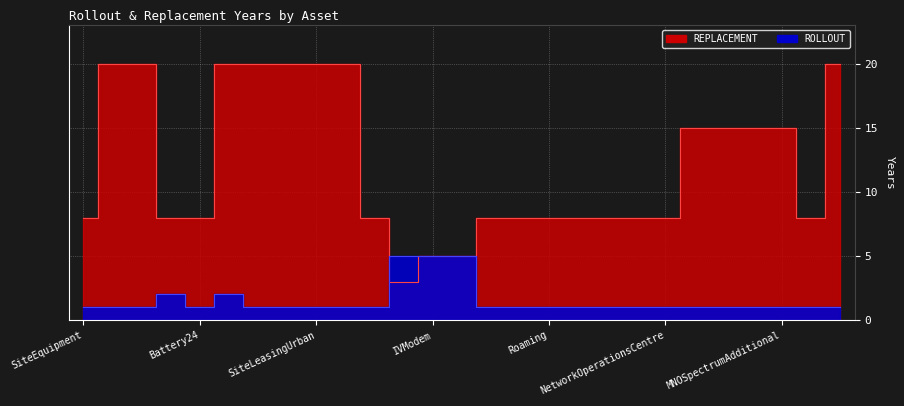

At which category does ROLLOUT reach its first local valley?

Battery24